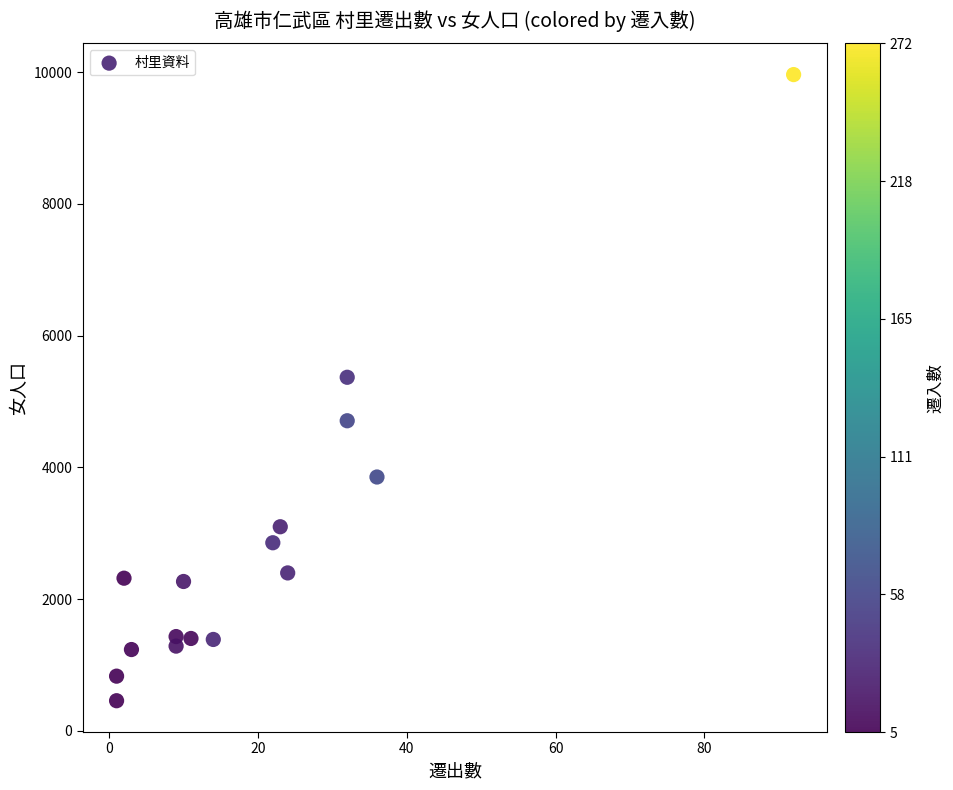

What Y value in the scatter plot is closest to 5210?

5368